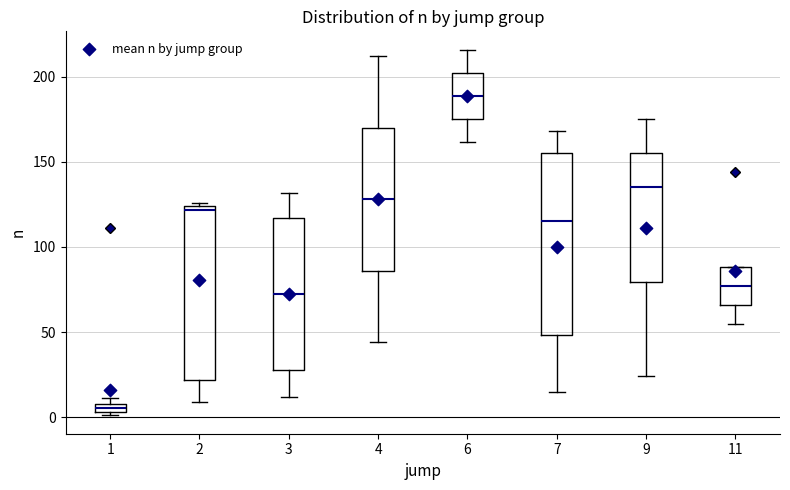

Which box has the highest median line?

6